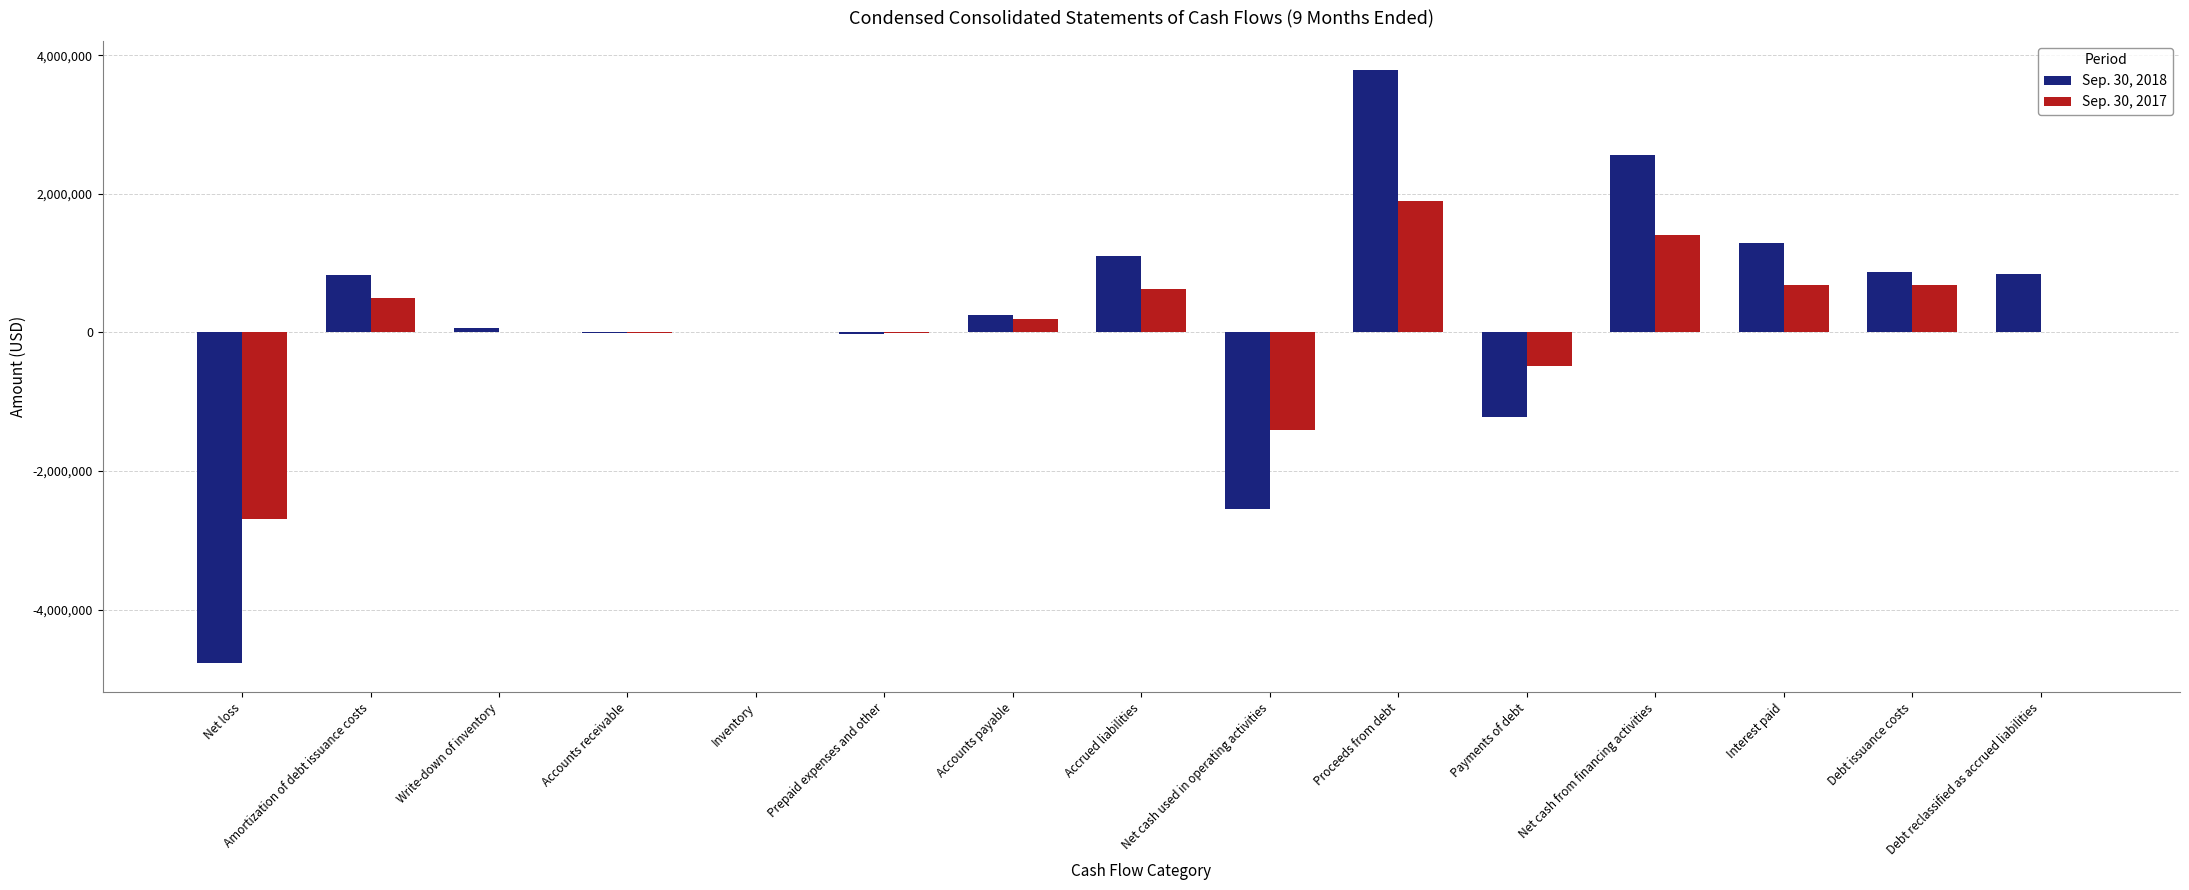

What is the greatest value displayed?

3778825